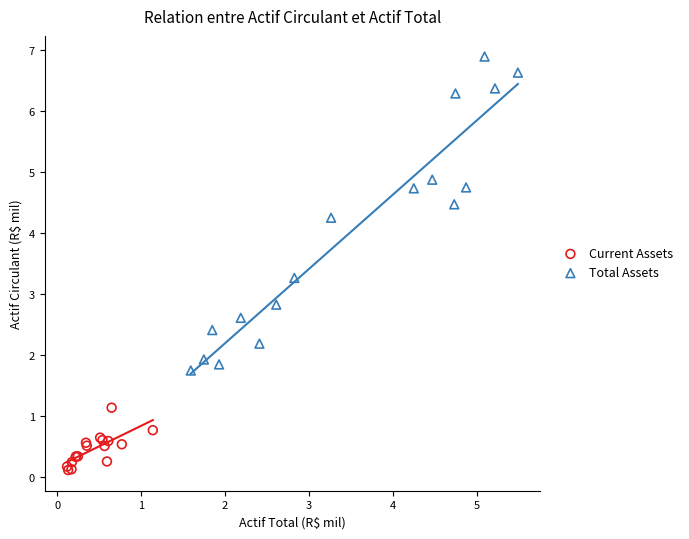

Which series reaches the maximum Y coordinate?

Total Assets